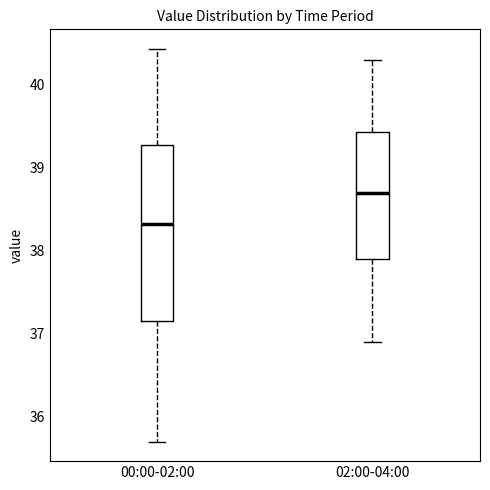

Reading left to right, transcribe this box plot: for each box, give where its median line is, the range the box spans, and where its two whiskers end, as read against the y-axis. The values are not printed on the chart, so give them approximately, as read against the axis.

00:00-02:00: median 38.3, box 37.2 to 39.3, whiskers 35.7 to 40.4
02:00-04:00: median 38.7, box 37.9 to 39.4, whiskers 36.9 to 40.3